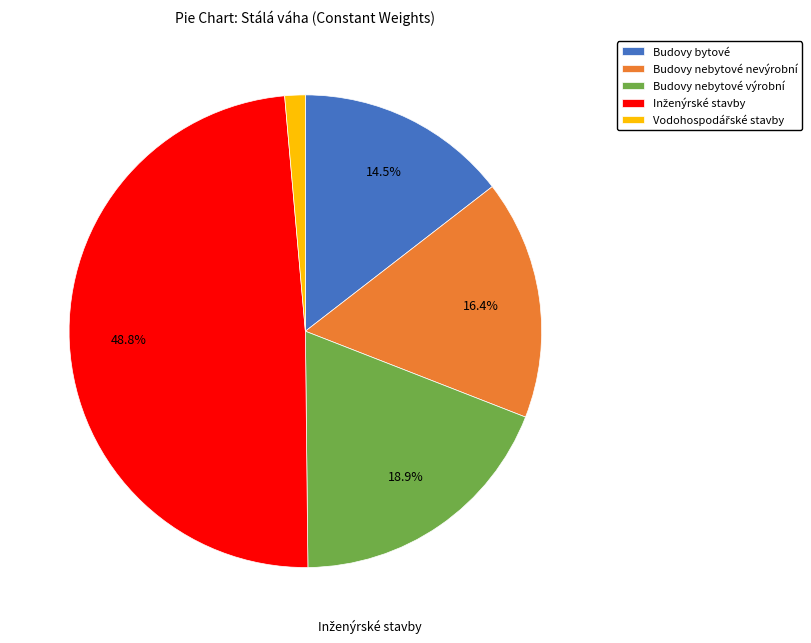

Which has a higher value, Budovy nebytové výrobní or Budovy nebytové nevýrobní?

Budovy nebytové výrobní